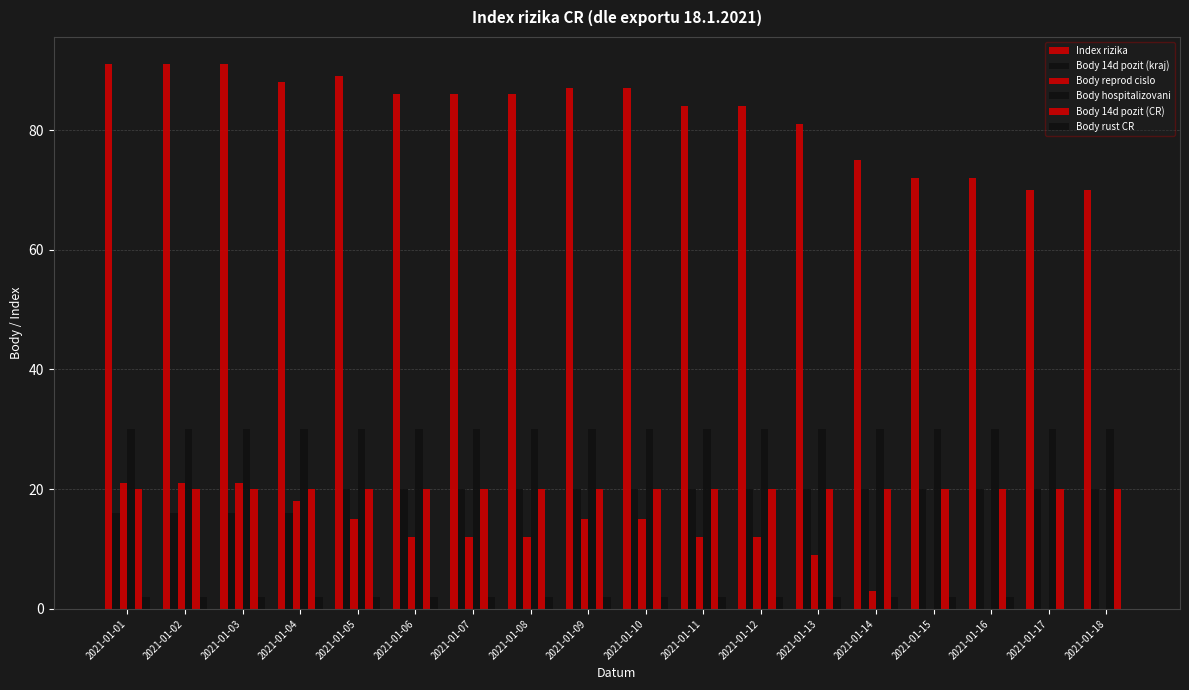

Rank the series at 2021-01-14 from highest to lowest value.

Index rizika, Body hospitalizovani, Body 14d pozit (kraj), Body 14d pozit (CR), Body reprod cislo, Body rust CR